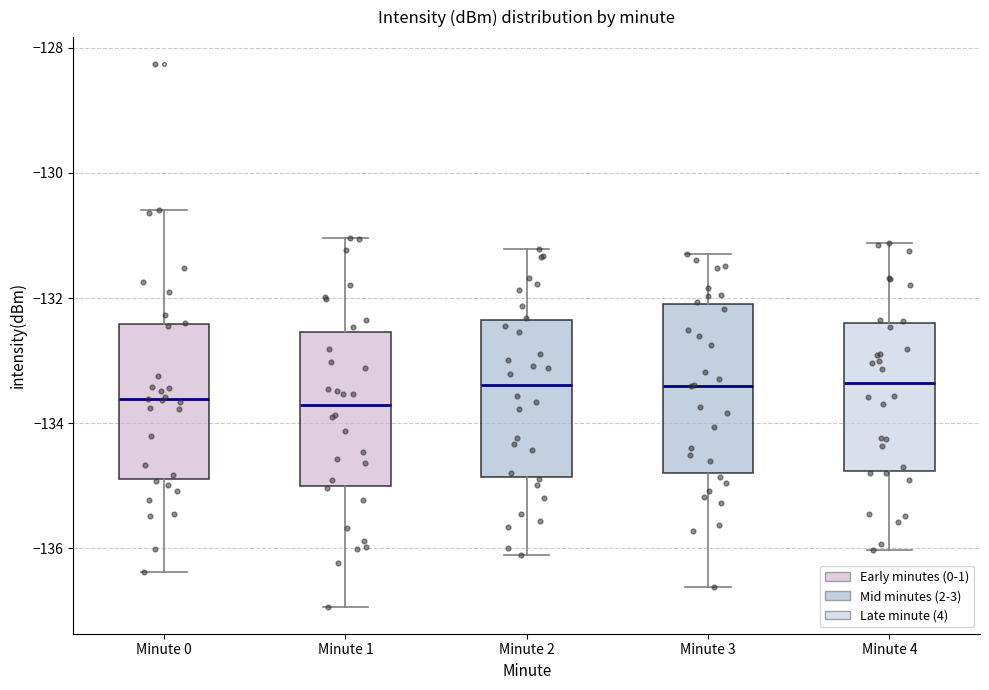

Reading left to right, read every box against the y-axis: the position of its median line, the range the box covers, and the ends of its whiskers. The values are not printed on the chart, so give them approximately, as read against the axis.

Minute 0: median -133.6, box -134.8 to -132.4, whiskers -136.4 to -130.6
Minute 1: median -133.8, box -135.0 to -132.6, whiskers -137.0 to -131.0
Minute 2: median -133.4, box -134.8 to -132.4, whiskers -136.2 to -131.2
Minute 3: median -133.4, box -134.8 to -132.0, whiskers -136.6 to -131.2
Minute 4: median -133.4, box -134.8 to -132.4, whiskers -136.0 to -131.2